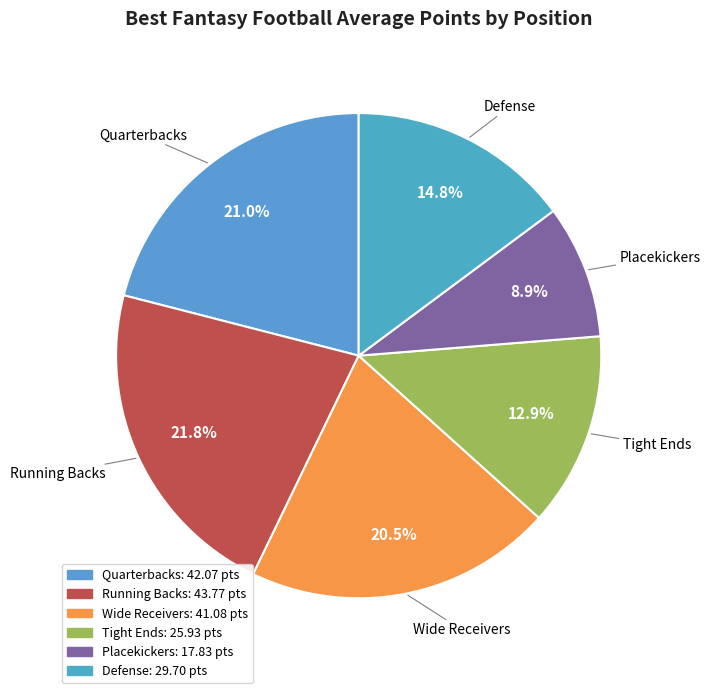

What is the largest slice in the pie chart?

Running Backs